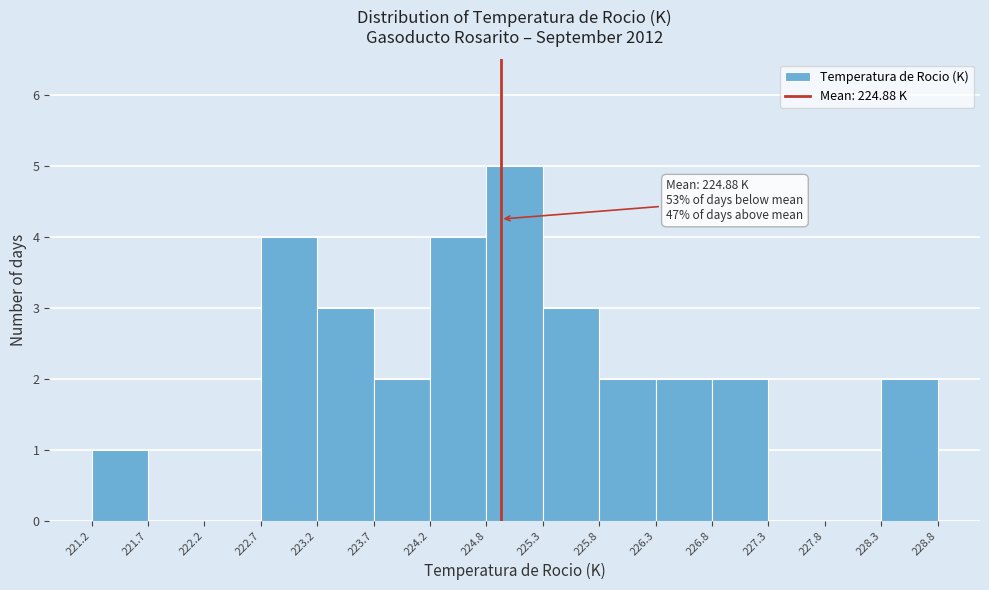

Over which range of the x-axis is the bar tallest?

224.8 to 225.3